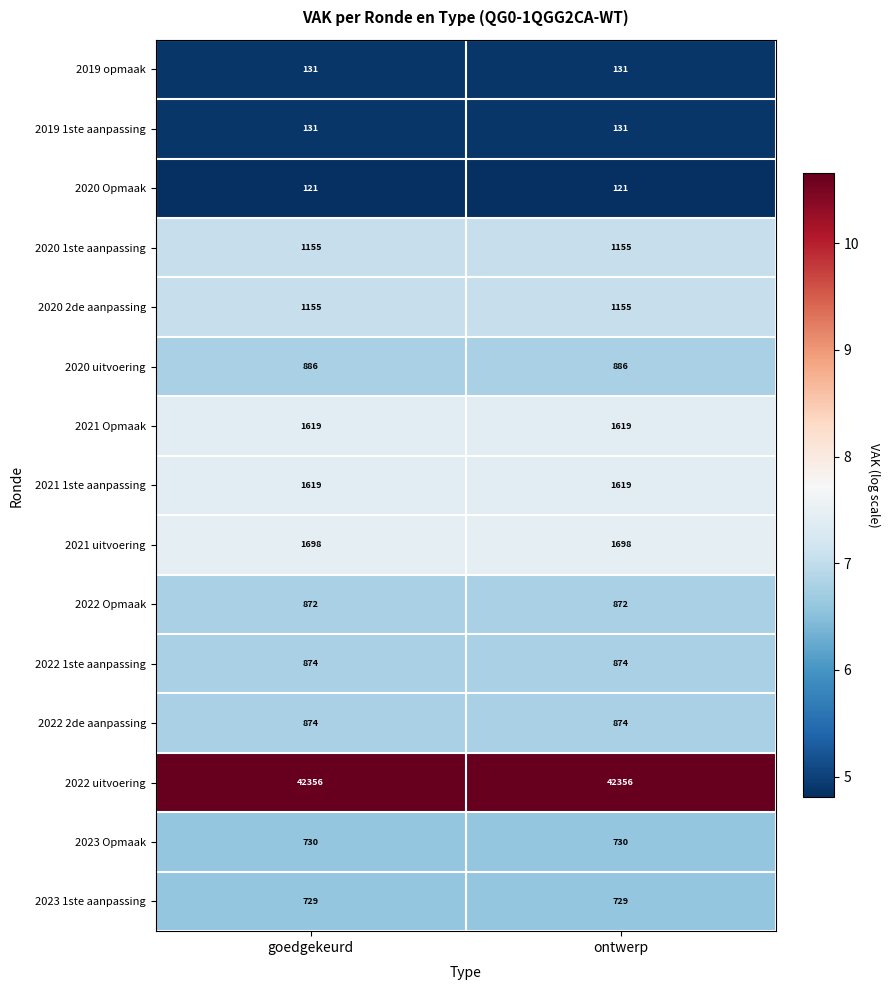

Which series has the largest total across all categories?

2022 uitvoering